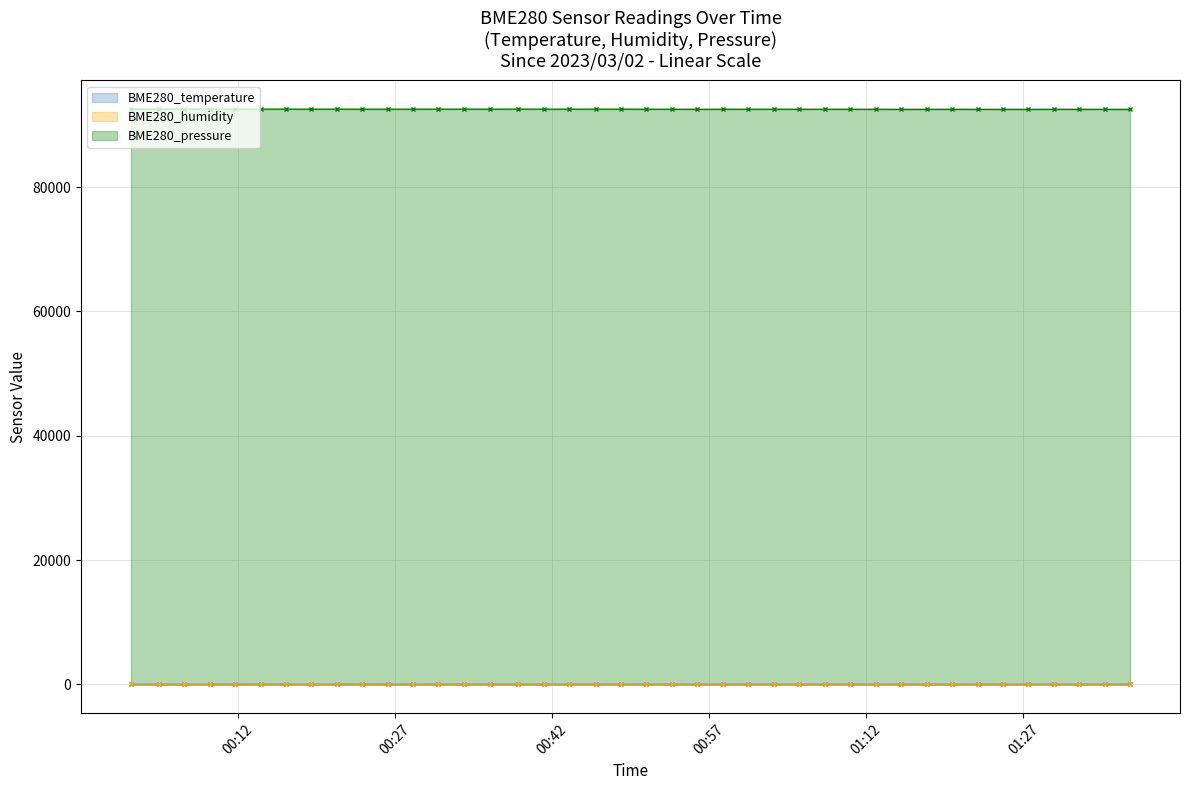

Between 2023/03/02 00:53:25 and 2023/03/02 00:23:52, which is larger?

2023/03/02 00:23:52